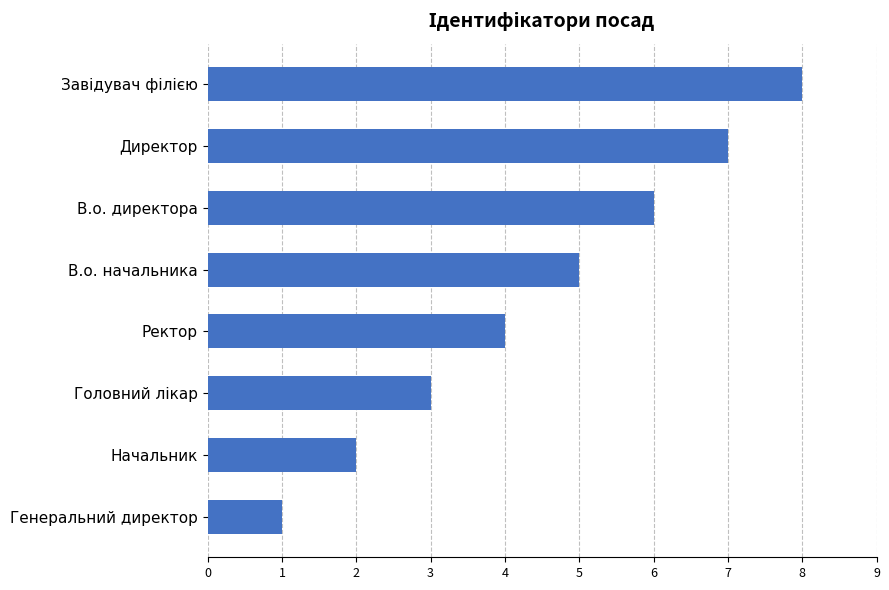

How many series are shown in this chart?

1